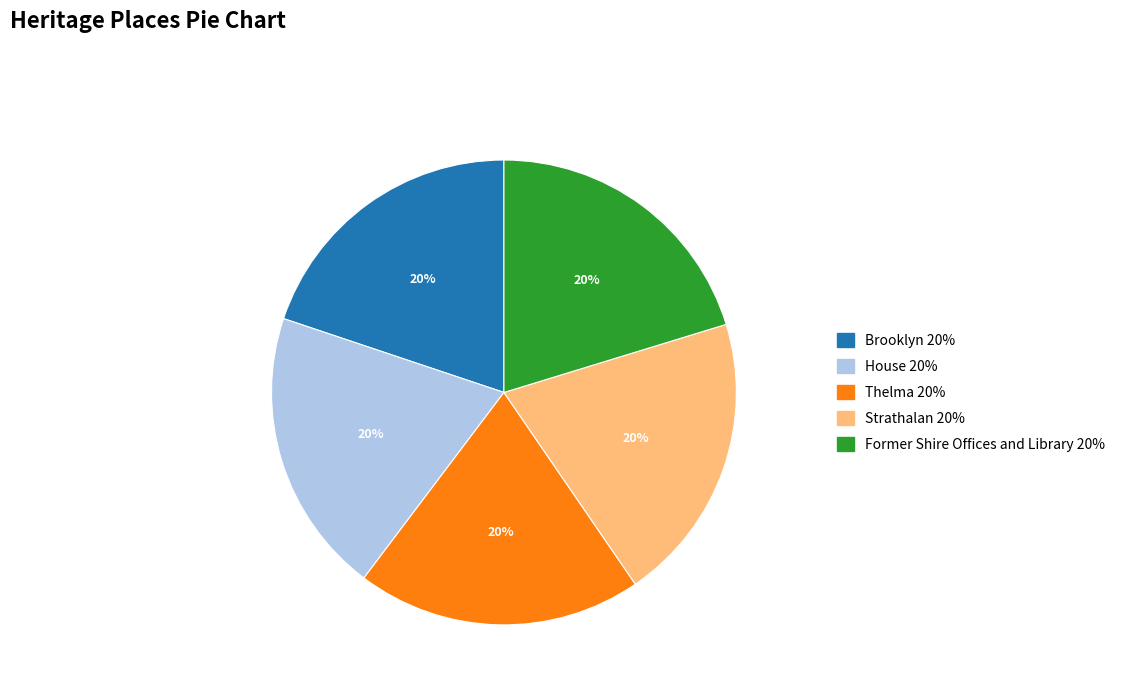

Does Strathalan represent more than half of the total?

No